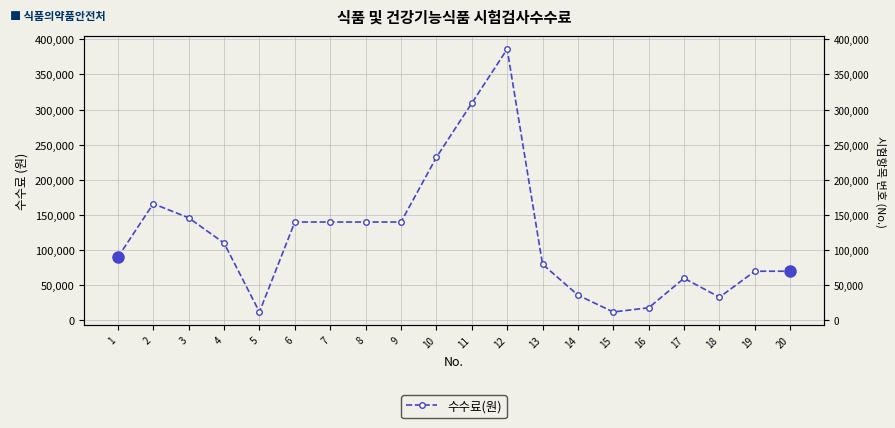

How many interior local peaks (higher than both neighbors) does the data have?

3